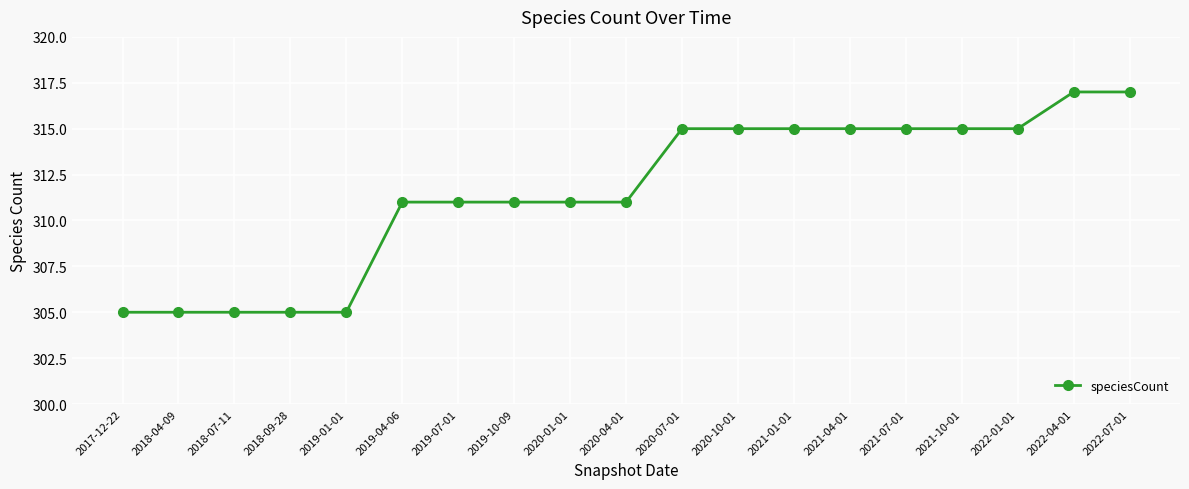

What is the value of the 12th point from the left?

315